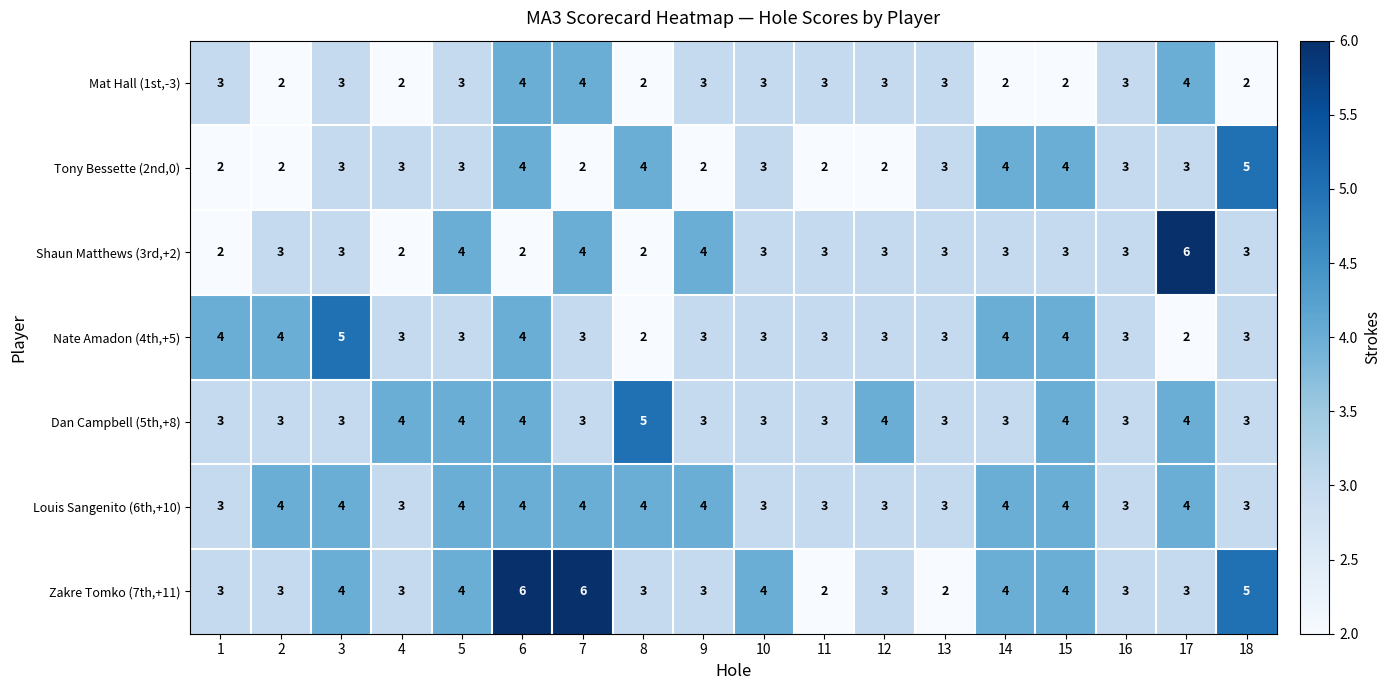

How many Nate Amadon (4th,+5) values are between 3 and 4?

15